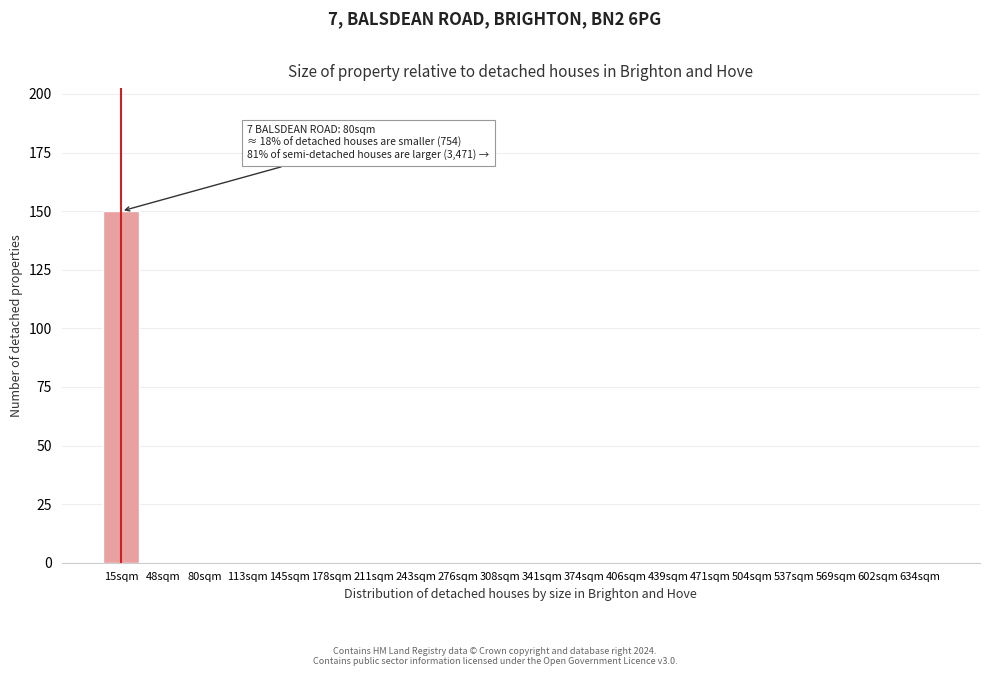

Reading left to right, list all the values displayed in this chart.

15sqm=150	48sqm=0	80sqm=0	113sqm=0	145sqm=0	178sqm=0	211sqm=0	243sqm=0	276sqm=0	308sqm=0	341sqm=0	374sqm=0	406sqm=0	439sqm=0	471sqm=0	504sqm=0	537sqm=0	569sqm=0	602sqm=0	634sqm=0